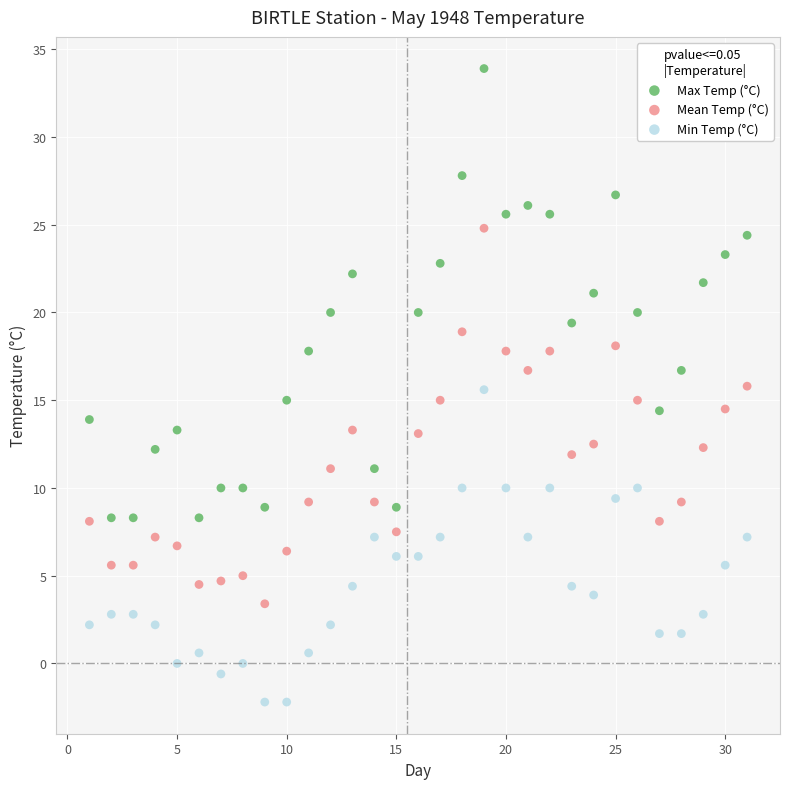

Across all data points, what is the range of Y values (max minus min)?

36.1